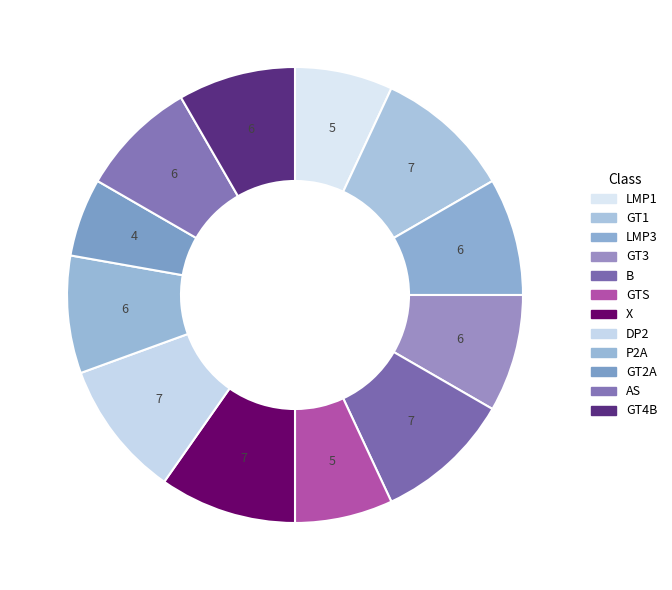

How many segments does this pie chart have?

12